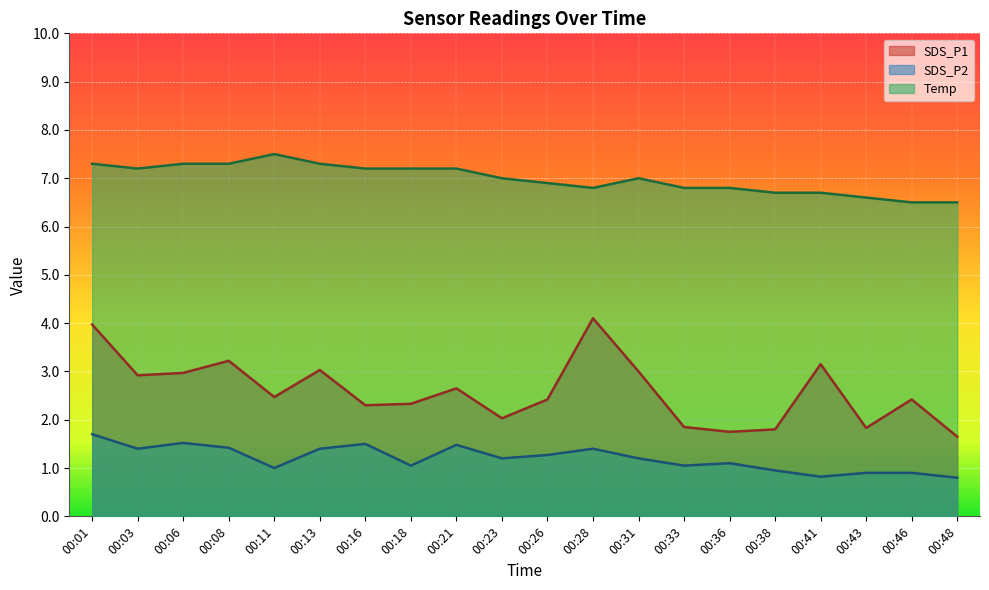

True or false: Temp and SDS_P1 intersect in this chart.

False